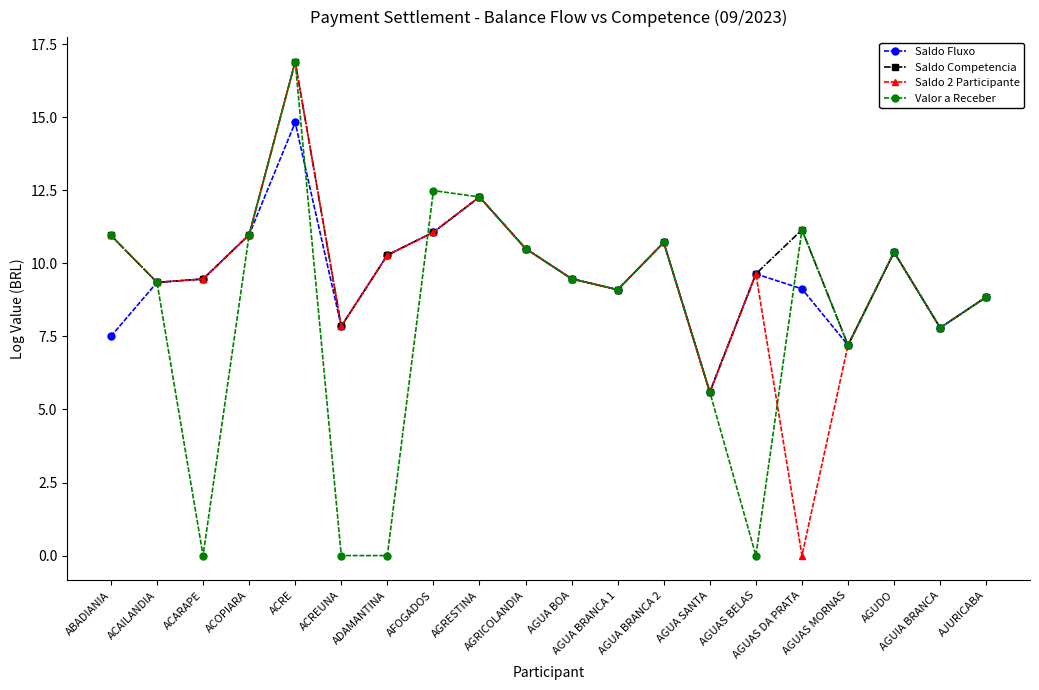

Reading right to left, what are all the values shown in this chart?

Saldo Fluxo: AJURICABA=8.8	AGUIA BRANCA=7.8	AGUDO=10.4	AGUAS MORNAS=7.2	AGUAS DA PRATA=9.1	AGUAS BELAS=9.6	AGUA SANTA=5.6	AGUA BRANCA 2=10.7	AGUA BRANCA 1=9.1	AGUA BOA=9.5	AGRICOLANDIA=10.5	AGRESTINA=12.3	AFOGADOS=11.1	ADAMANTINA=10.3	ACREUNA=7.8	ACRE=14.8	ACOPIARA=11.0	ACARAPE=9.5	ACAILANDIA=9.3	ABADIANIA=7.5
Saldo Competencia: AJURICABA=8.8	AGUIA BRANCA=7.8	AGUDO=10.4	AGUAS MORNAS=7.2	AGUAS DA PRATA=11.1	AGUAS BELAS=9.6	AGUA SANTA=5.6	AGUA BRANCA 2=10.7	AGUA BRANCA 1=9.1	AGUA BOA=9.5	AGRICOLANDIA=10.5	AGRESTINA=12.3	AFOGADOS=11.1	ADAMANTINA=10.3	ACREUNA=7.8	ACRE=16.9	ACOPIARA=11.0	ACARAPE=9.5	ACAILANDIA=9.3	ABADIANIA=11.0
Saldo 2 Participante: AJURICABA=8.8	AGUIA BRANCA=7.8	AGUDO=10.4	AGUAS MORNAS=7.2	AGUAS DA PRATA=0.0	AGUAS BELAS=9.6	AGUA SANTA=5.6	AGUA BRANCA 2=10.7	AGUA BRANCA 1=9.1	AGUA BOA=9.5	AGRICOLANDIA=10.5	AGRESTINA=12.3	AFOGADOS=11.1	ADAMANTINA=10.3	ACREUNA=7.8	ACRE=16.9	ACOPIARA=11.0	ACARAPE=9.5	ACAILANDIA=9.3	ABADIANIA=11.0
Valor a Receber: AJURICABA=8.8	AGUIA BRANCA=7.8	AGUDO=10.4	AGUAS MORNAS=7.2	AGUAS DA PRATA=11.1	AGUAS BELAS=0.0	AGUA SANTA=5.6	AGUA BRANCA 2=10.7	AGUA BRANCA 1=9.1	AGUA BOA=9.5	AGRICOLANDIA=10.5	AGRESTINA=12.3	AFOGADOS=12.5	ADAMANTINA=0.0	ACREUNA=0.0	ACRE=16.9	ACOPIARA=11.0	ACARAPE=0.0	ACAILANDIA=9.3	ABADIANIA=11.0